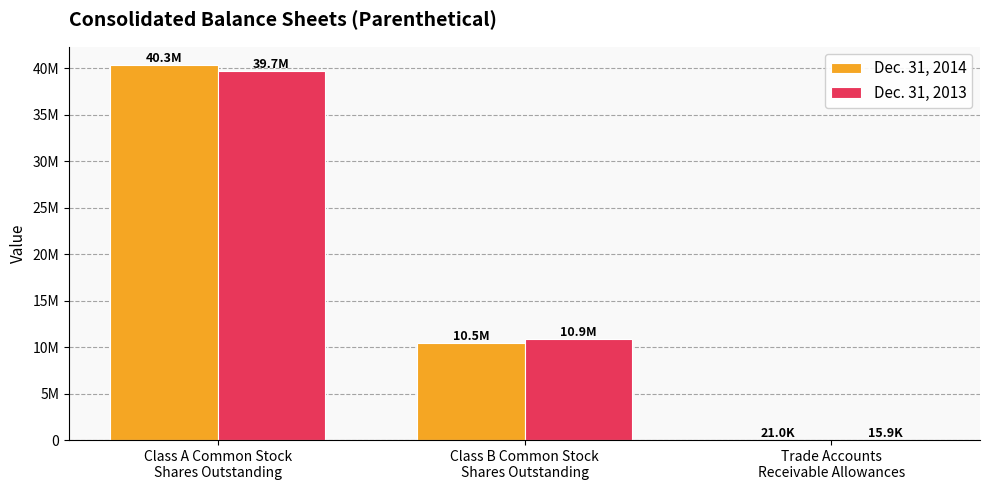

What is the difference between the maximum and second lowest values in the Dec. 31, 2014 series?

29817000